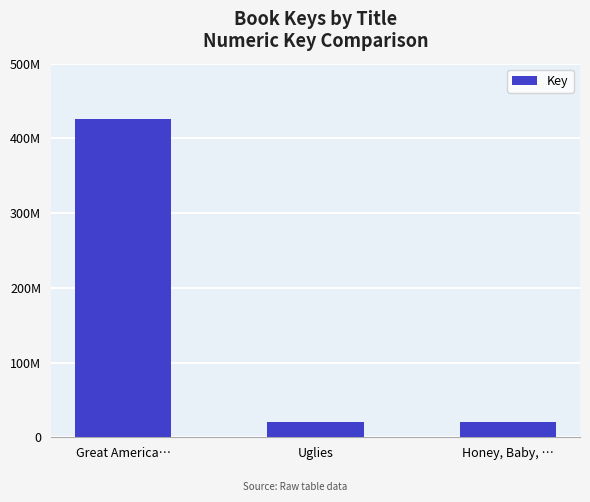

What is the difference between the second highest and minimum values?

177616